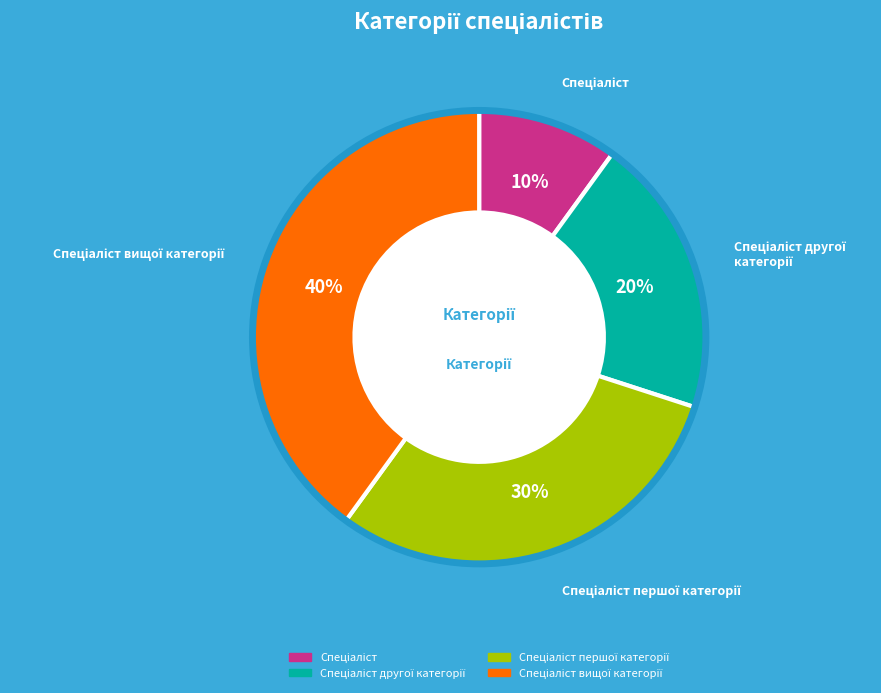

Is there a majority slice in this chart?

No